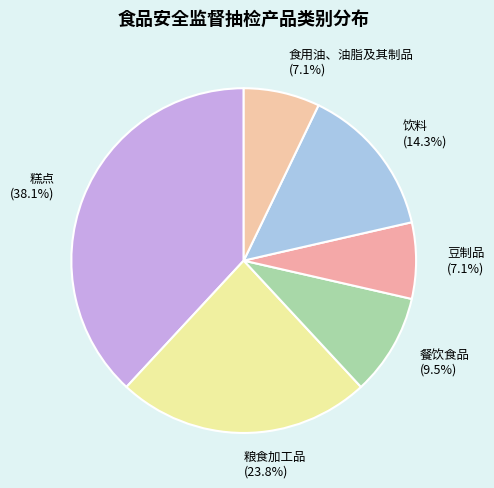

Does 饮料 represent more than half of the total?

No